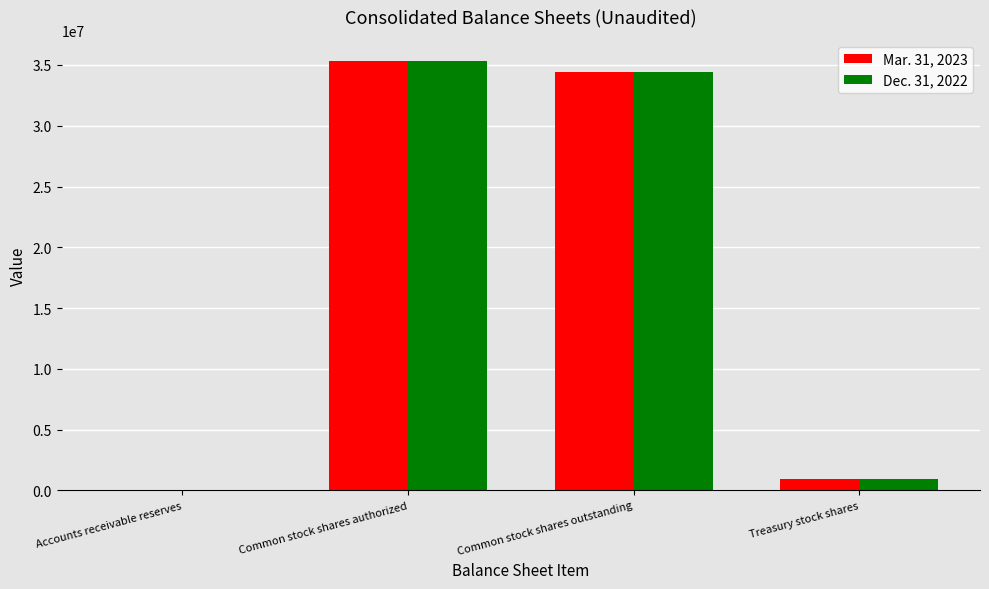

Reading left to right, extract all data points from this chart.

Mar. 31, 2023: 199	35302549	34411616	890933
Dec. 31, 2022: 249	35302549	34407654	894895